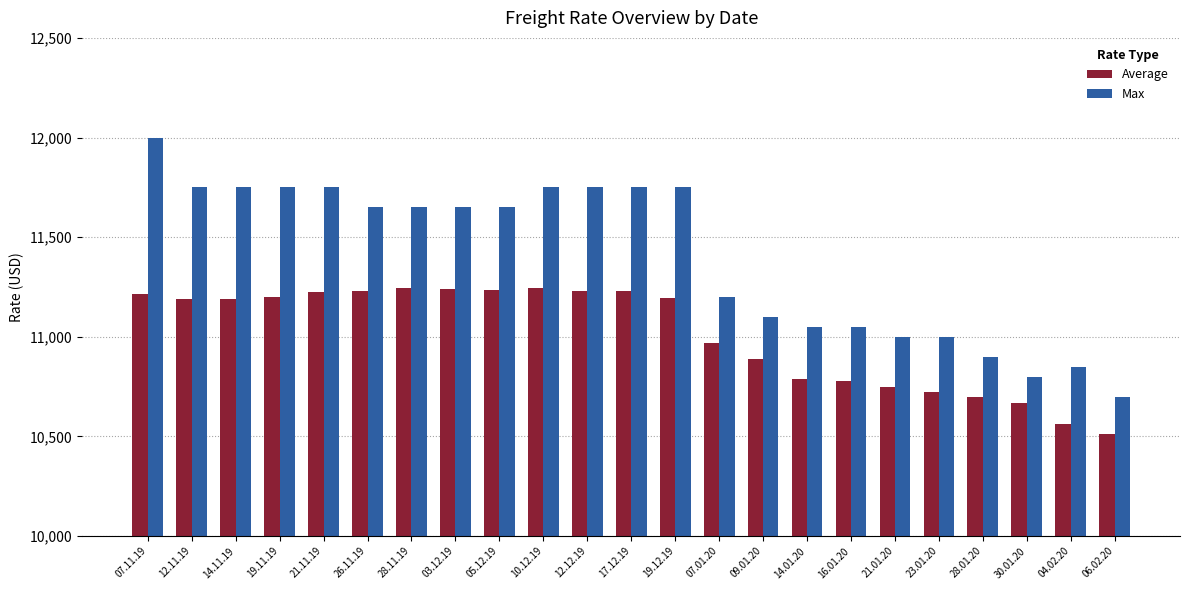

Where does the Average series first go above 11189?

07.11.19